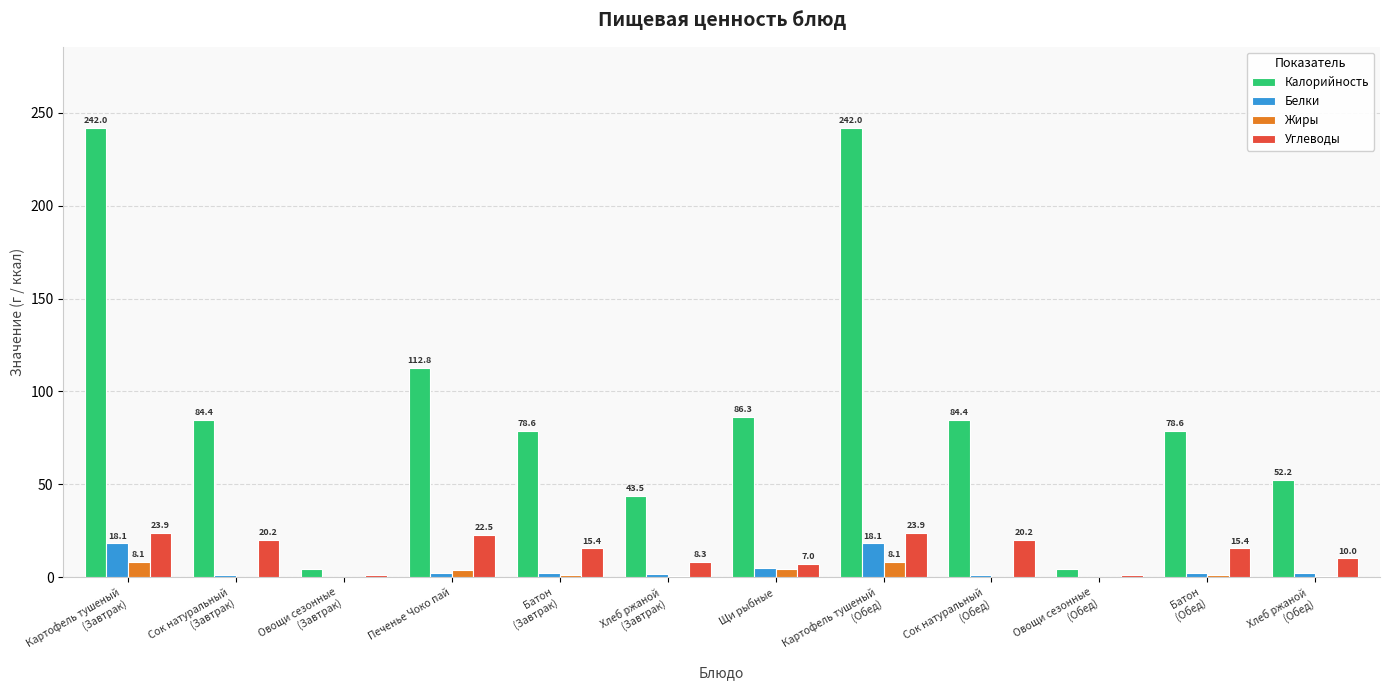

What is the sum of all Белки values?

53.8